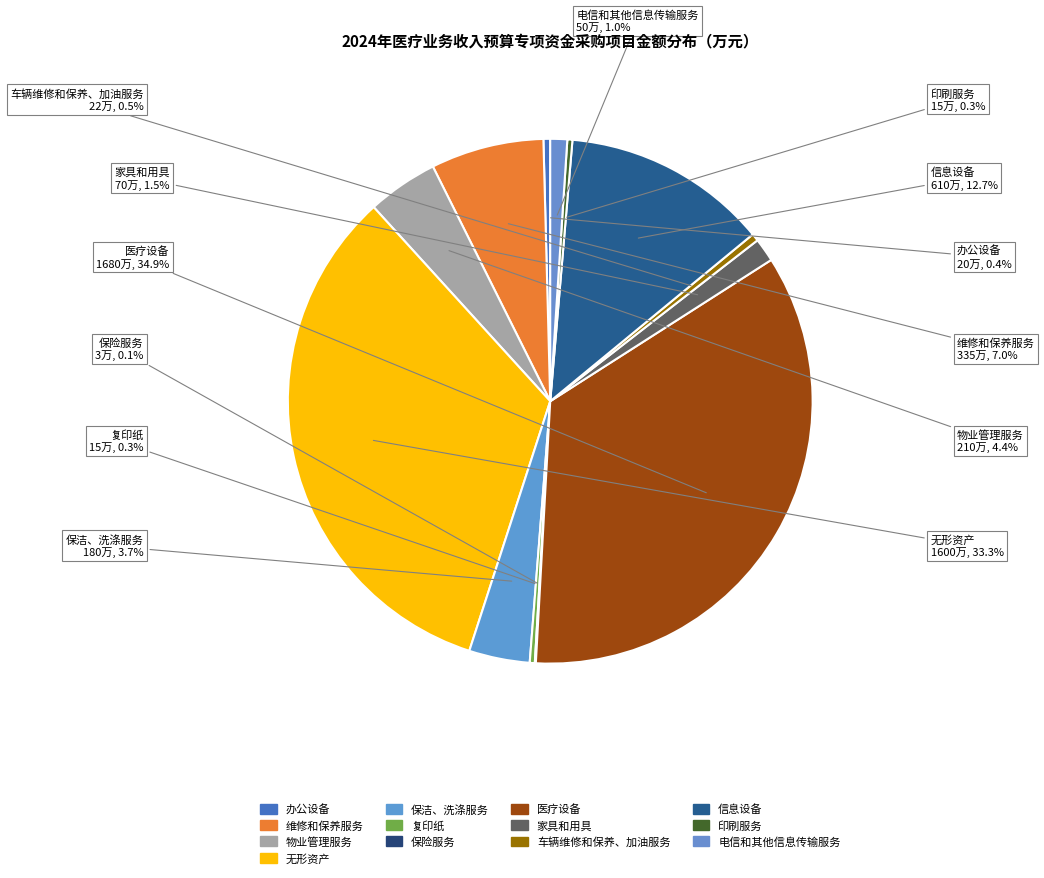

The 复印纸 slice represents 0% of the pie. True or false?

True